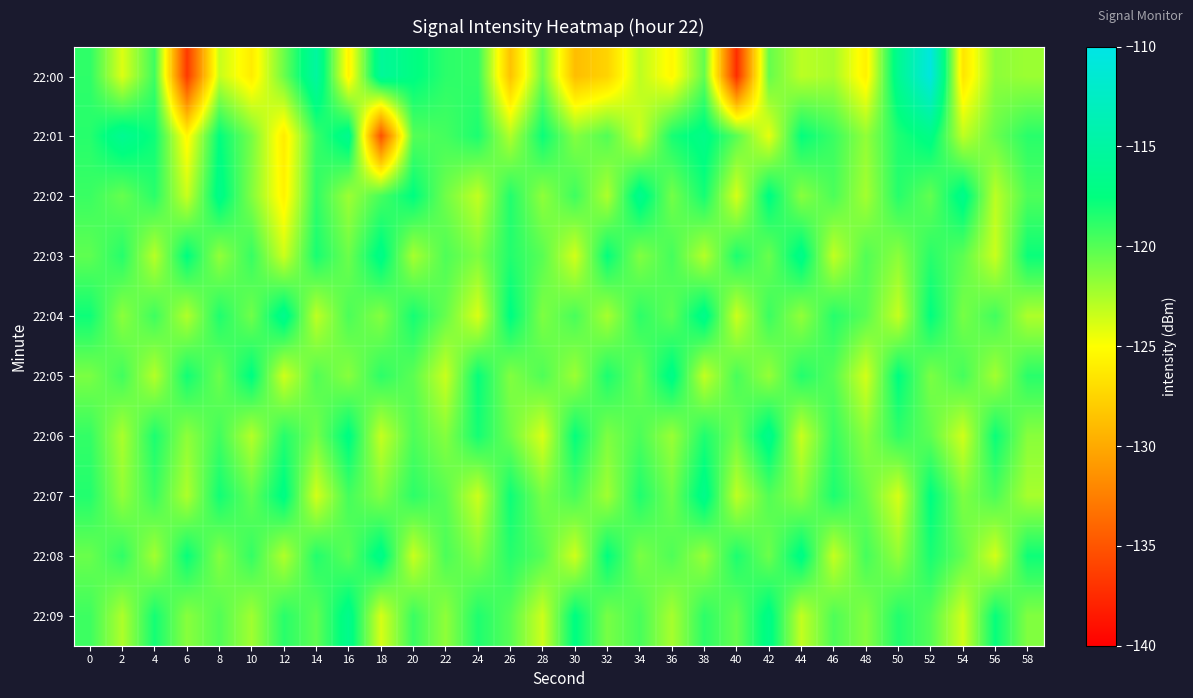

What is the minimum value shown in the chart?

-137.3